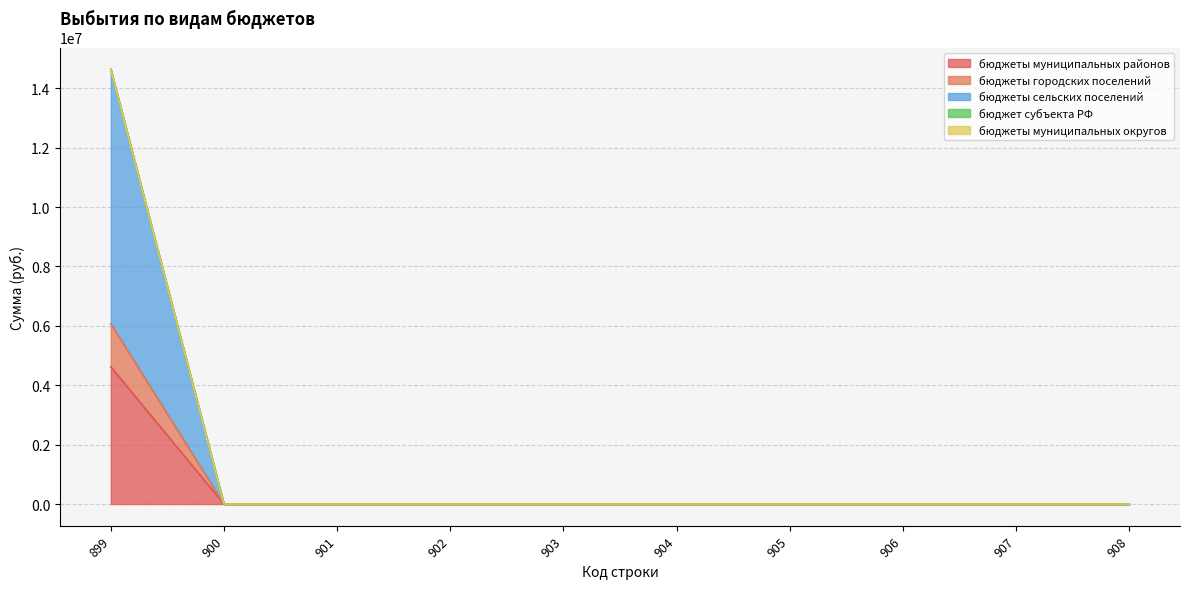

True or false: бюджеты муниципальных районов and бюджеты городских поселений cross at least once.

False